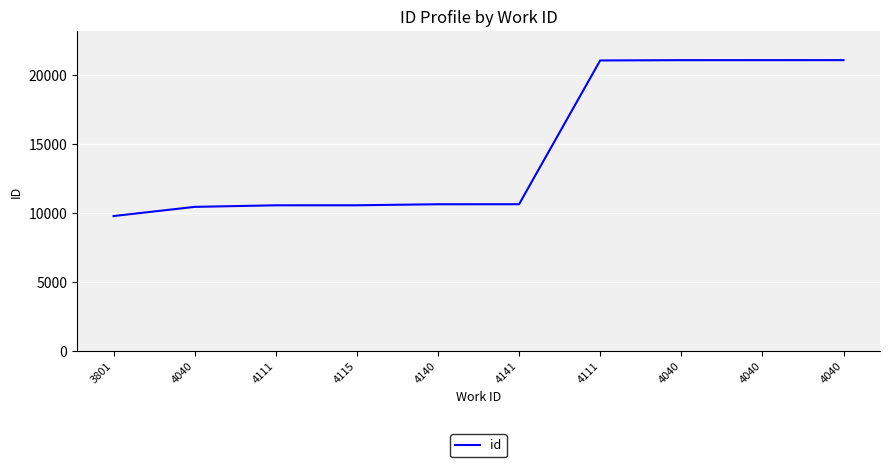

Is it true that the value at 4140 is 10651?

True